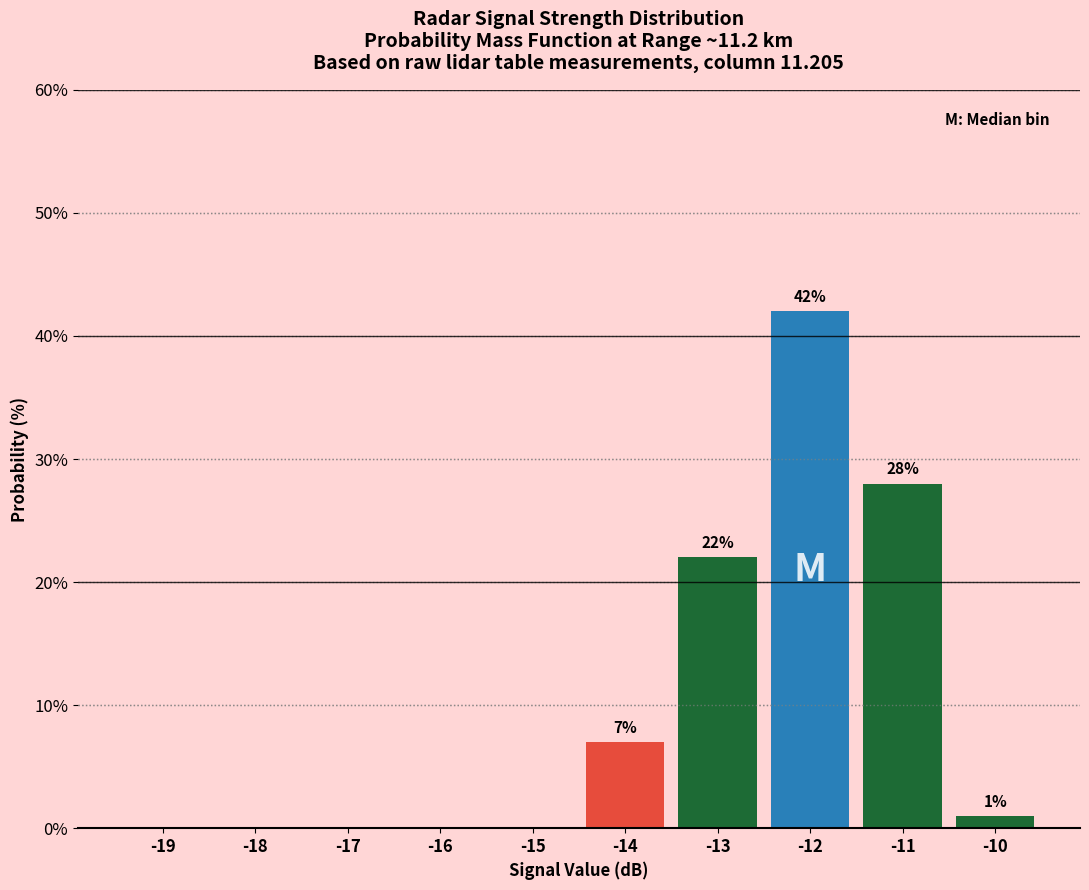

Reading left to right, extract all data points from this chart.

-19=0.0	-18=0.0	-17=0.0	-16=0.0	-15=0.0	-14=7.0	-13=22.0	-12=42.0	-11=28.0	-10=1.0